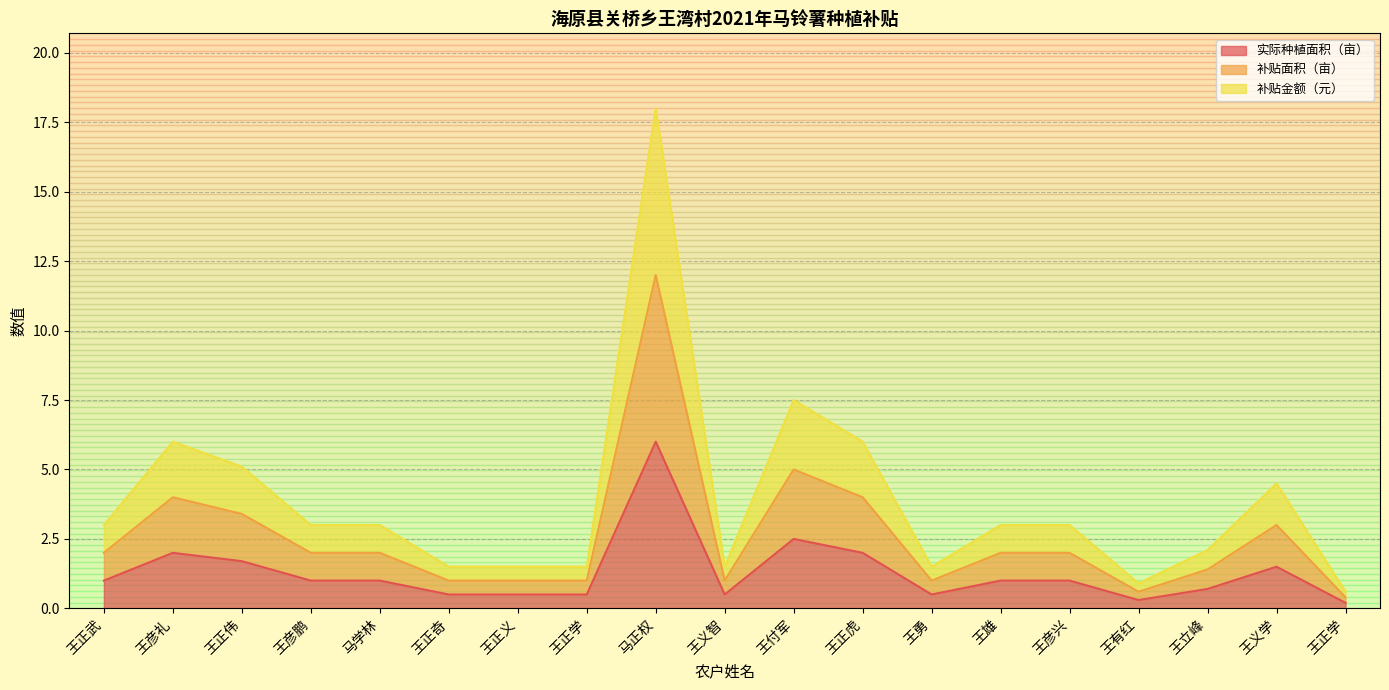

At which label does 实际种植面积（亩） reach its minimum?

王正学